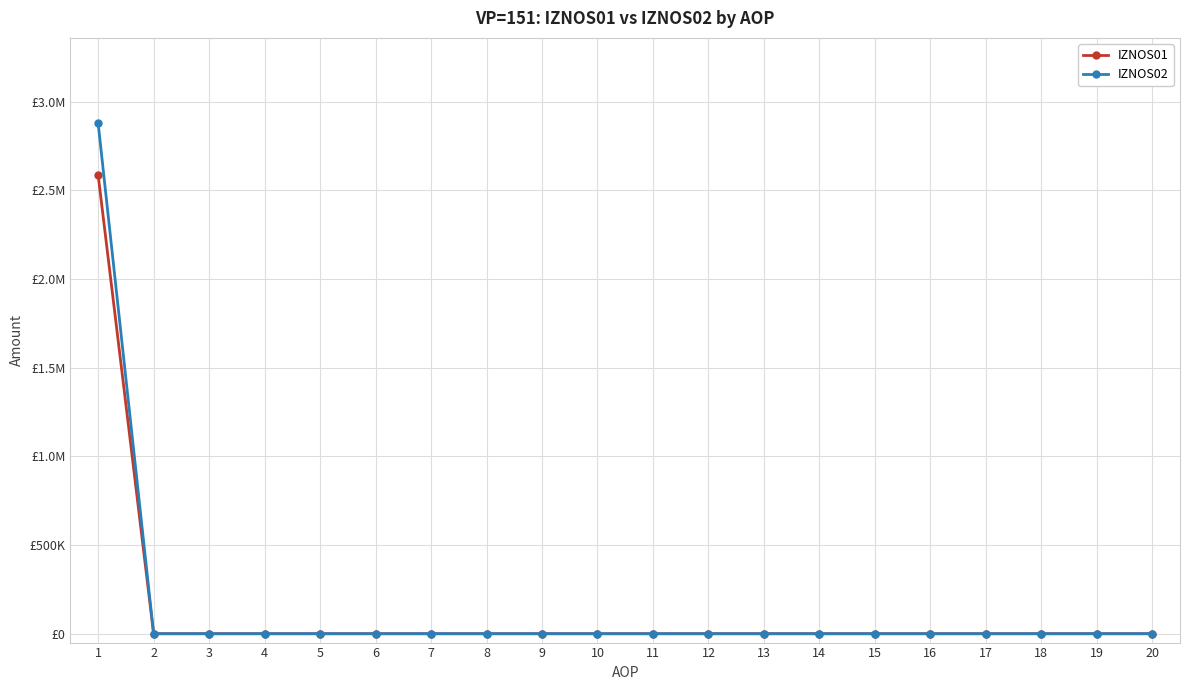

Which series has the largest total across all categories?

IZNOS02